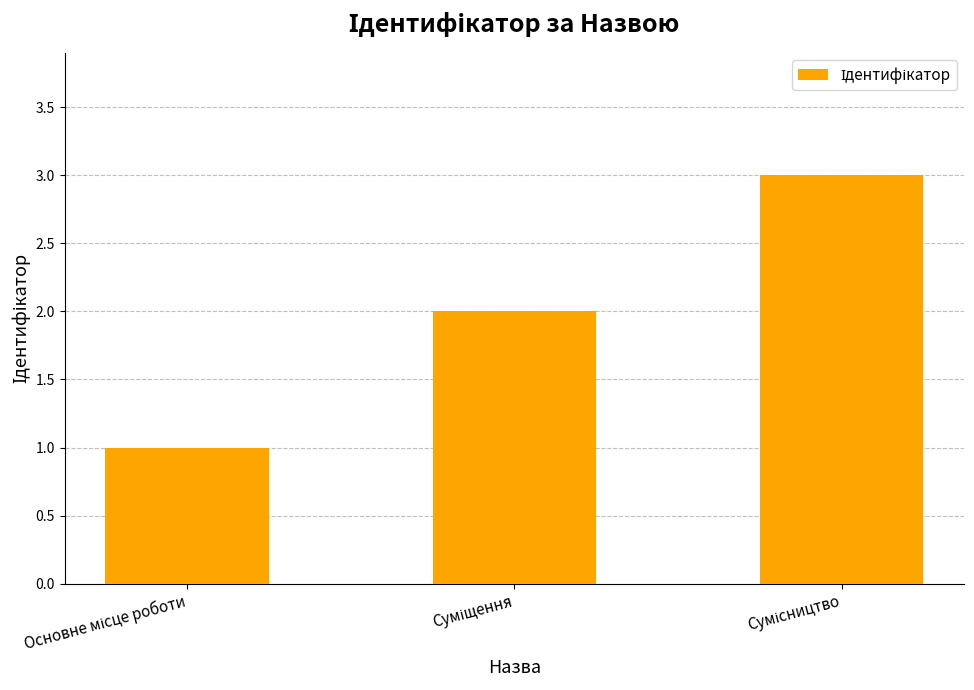

What is the greatest value displayed?

3